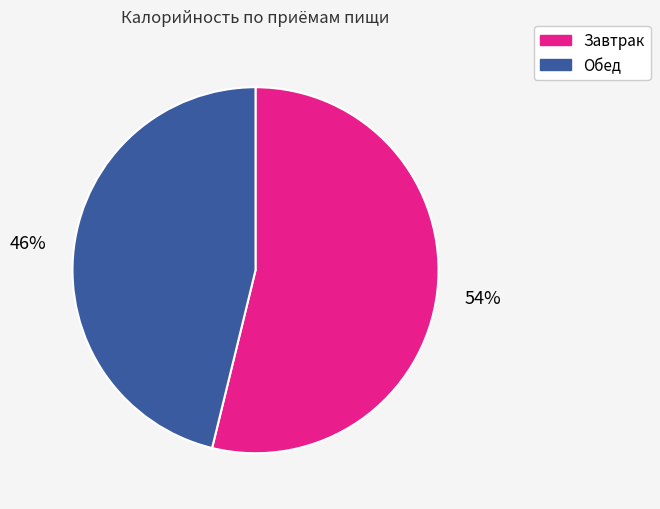

Is it true that Обед is 46% of the pie?

True